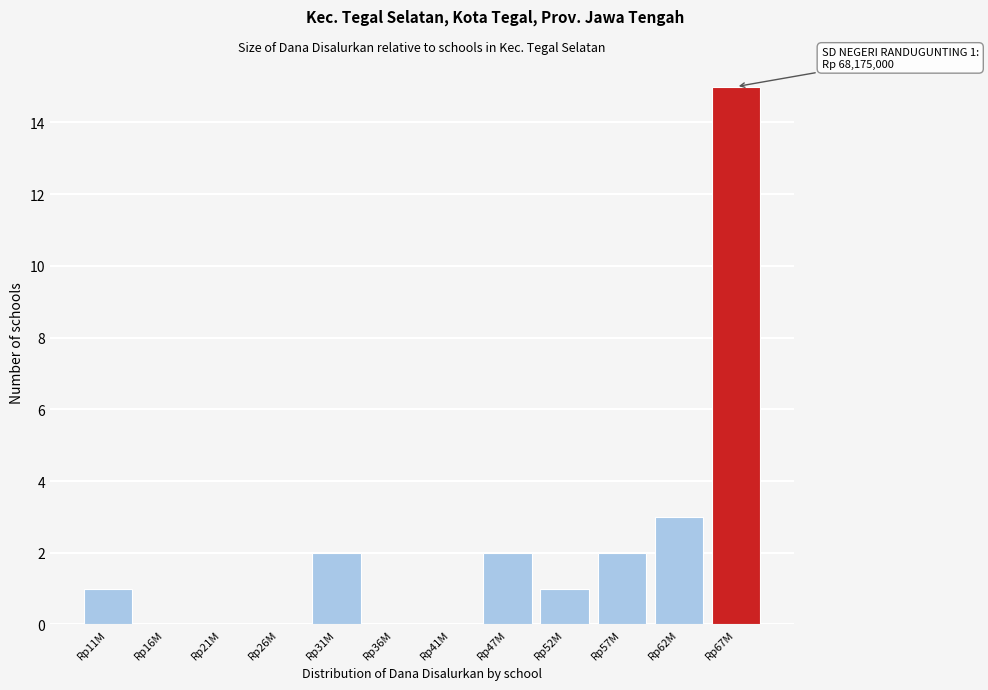

Reading left to right, extract all data points from this chart.

Rp11M=1	Rp16M=0	Rp21M=0	Rp26M=0	Rp31M=2	Rp36M=0	Rp41M=0	Rp47M=2	Rp52M=1	Rp57M=2	Rp62M=3	Rp67M=15